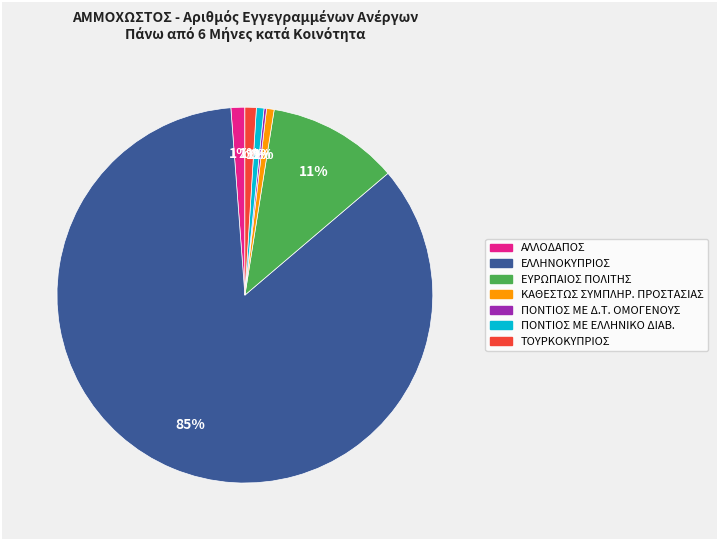

To the nearest percent, what is the difference between the largest and smallest slice percentages?

85%